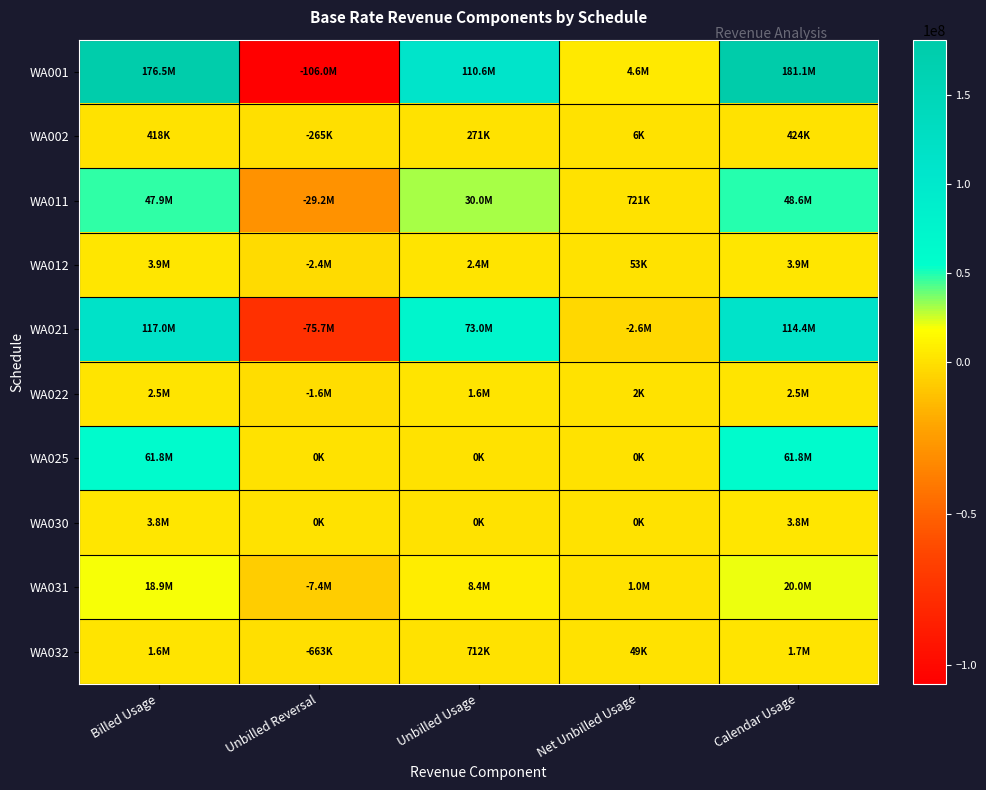

What is the difference between the highest and lowest values at Unbilled Usage?

110639700